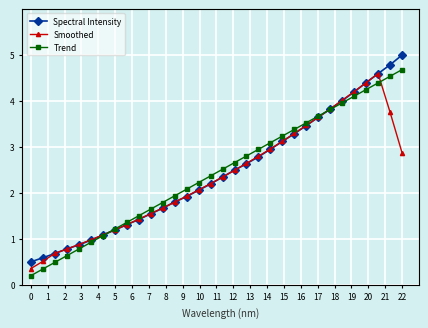

What are all the series names shown in the legend?

Spectral Intensity, Smoothed, Trend